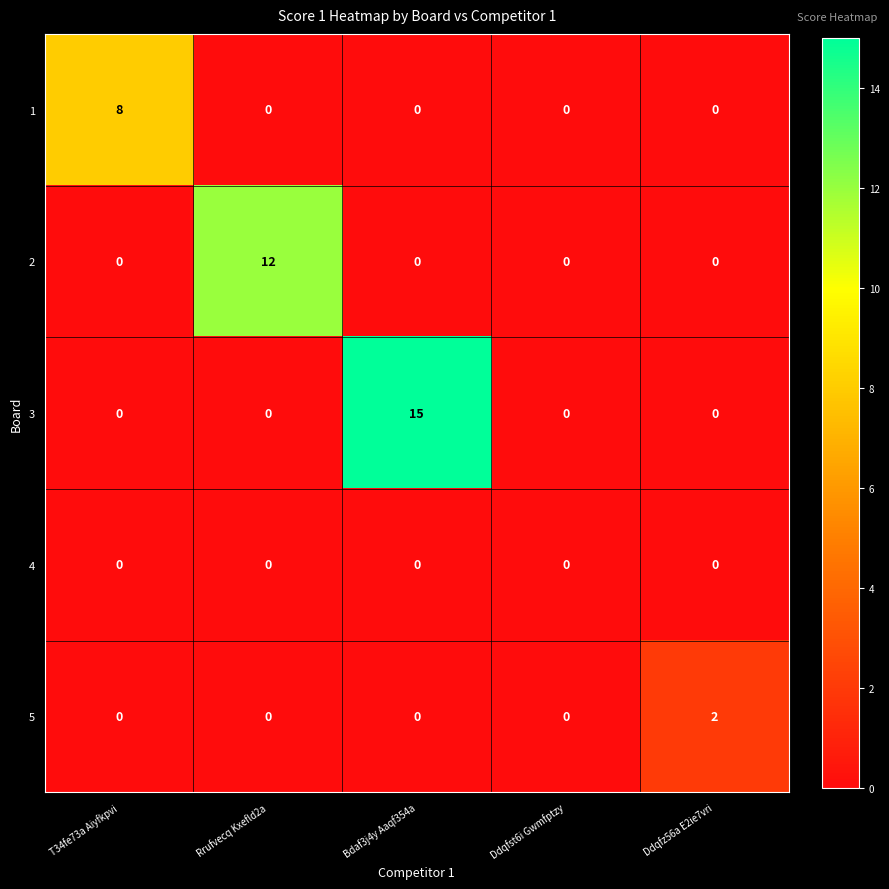

Rank the series by their maximum value, from lowest to highest.

4, 5, 1, 2, 3